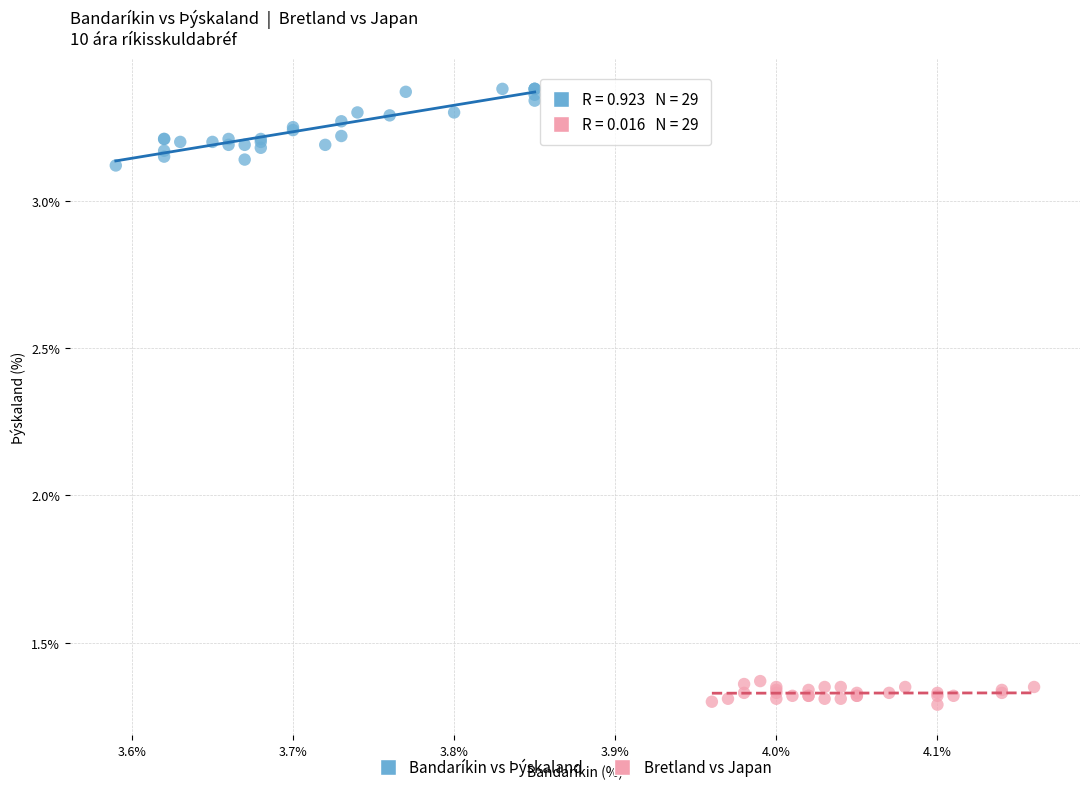

Which series has the largest Y range (max minus min)?

Bandaríkin vs Þýskaland